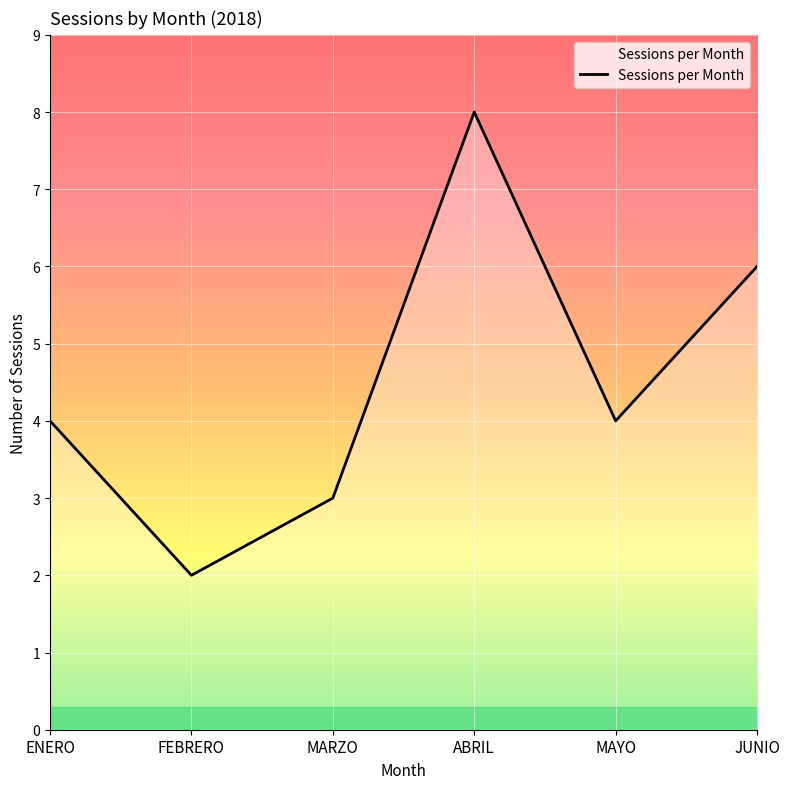

Where is the first local maximum?

ABRIL